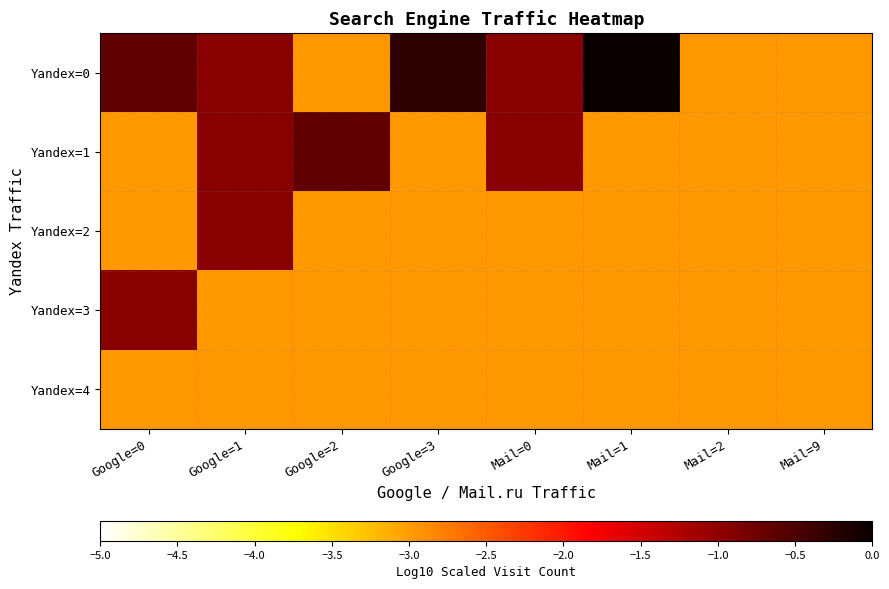

How many data points does each series have?

8